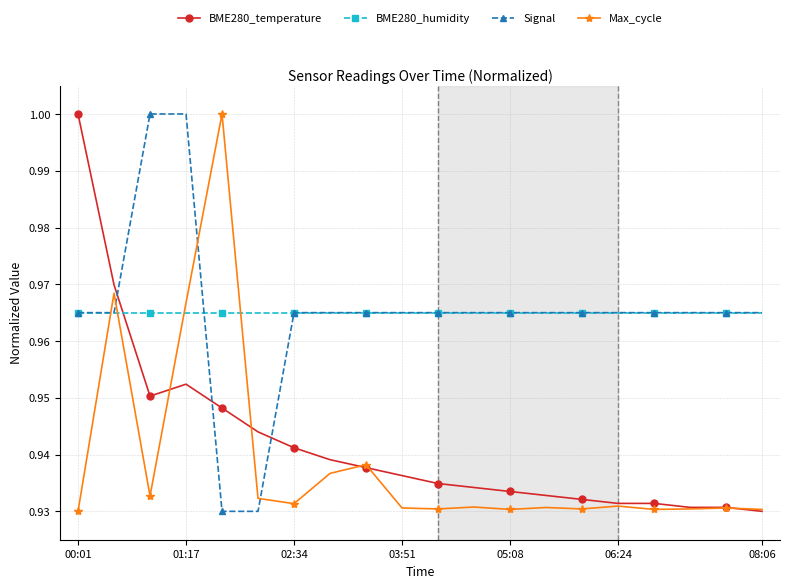

What are all the series names shown in the legend?

BME280_temperature, BME280_humidity, Signal, Max_cycle